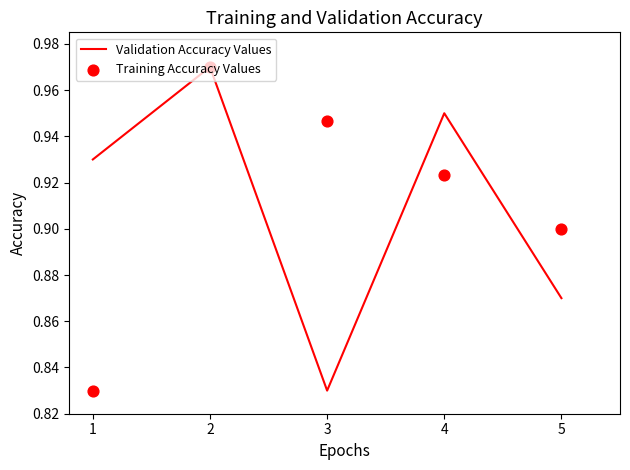

Which series has the largest Y range (max minus min)?

Validation Accuracy Values